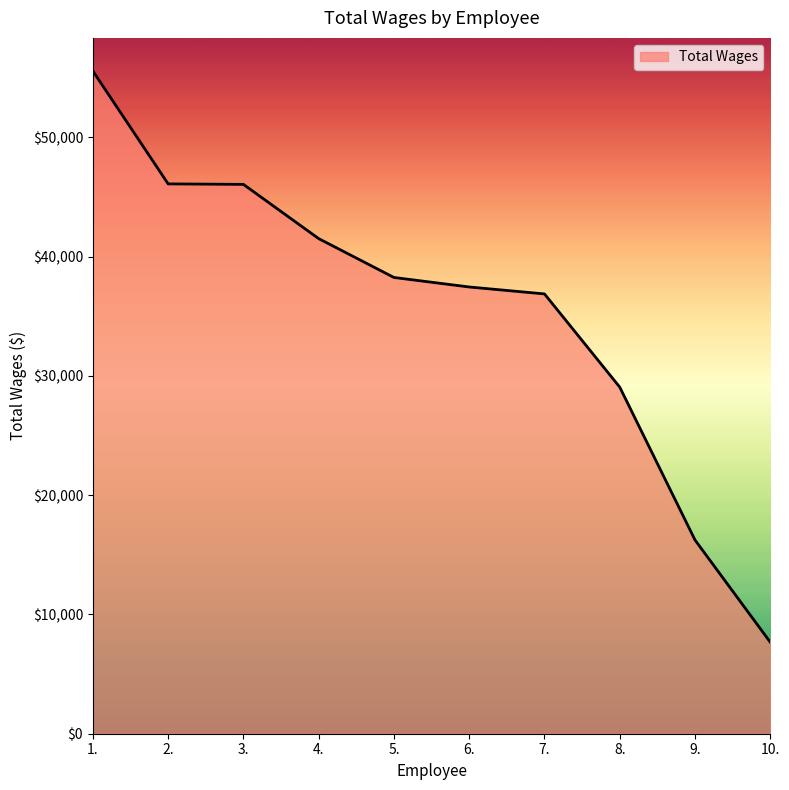

What is the change in value from 7. to 9.?

-20639